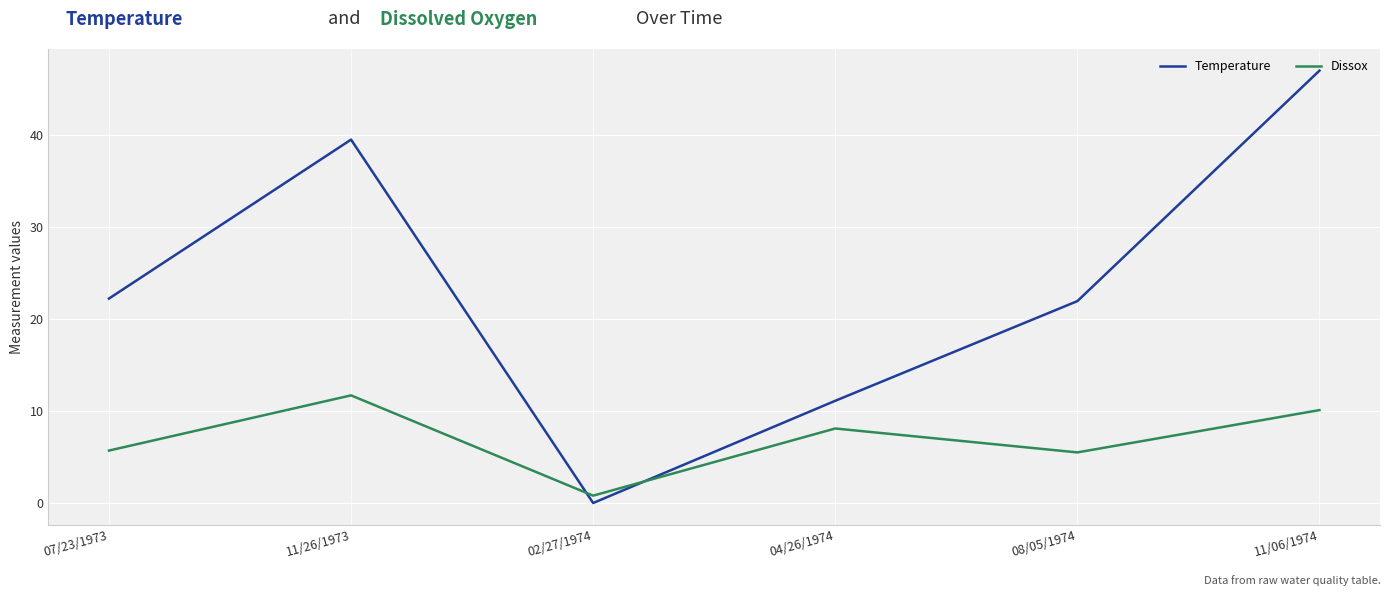

Where does the Dissox series first go above 8?

11/26/1973